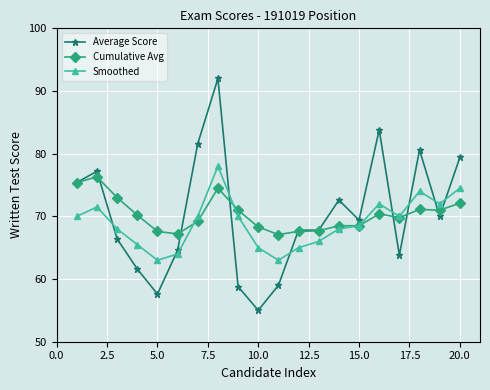

Which series ends up on top after the final intersection of Smoothed and Average Score?

Average Score